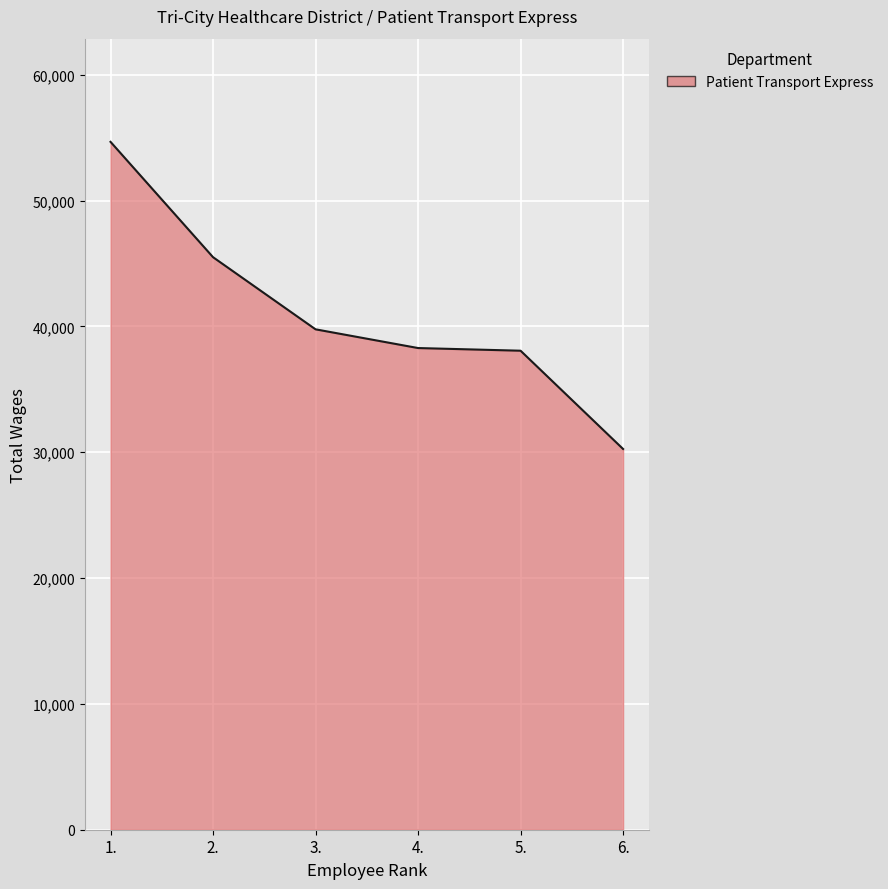

How many lines are shown in the chart?

1